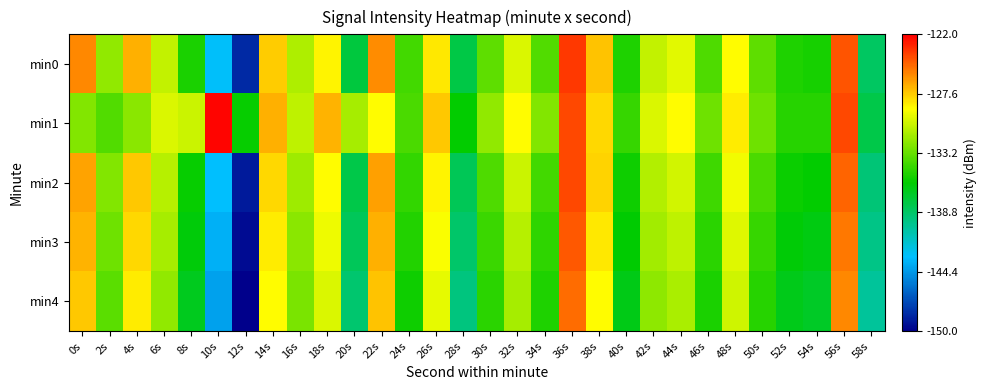

At 10s, list the series in order from largest to smallest.

min1, min0, min2, min3, min4